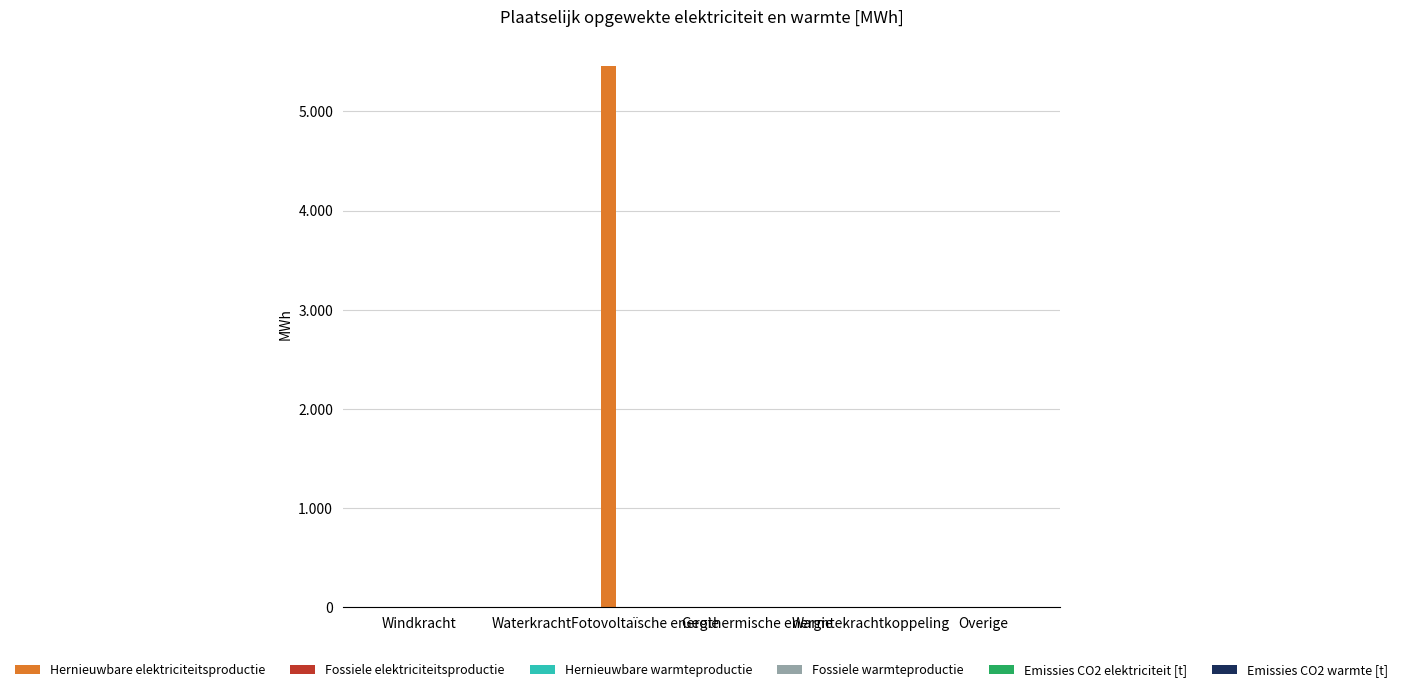

What is the label of the 6th bar from the right?

Windkracht